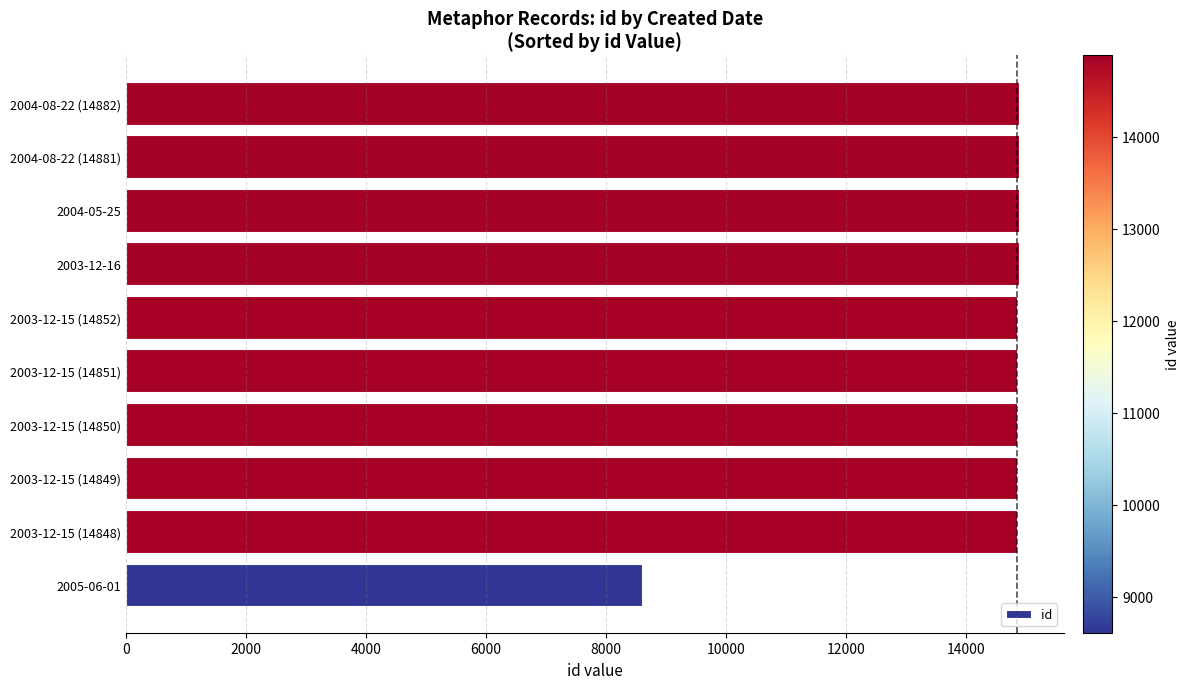

What is the ratio of the value at 2003-12-15 (14849) to the value at 2004-05-25?

1.0